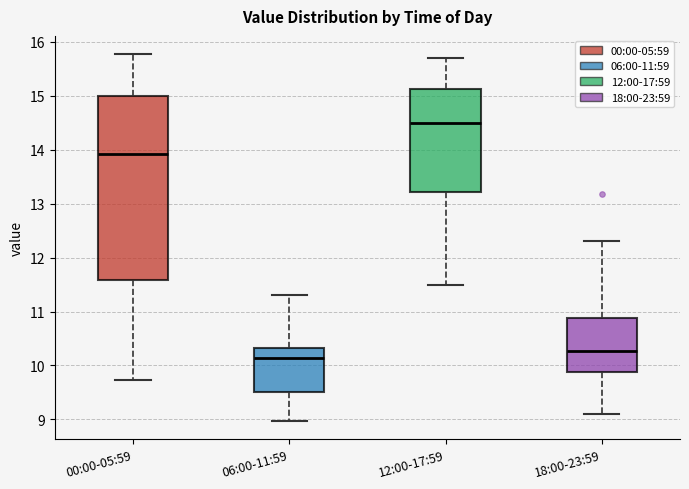

Reading left to right, transcribe this box plot: for each box, give where its median line is, the range the box spans, and where its two whiskers end, as read against the y-axis. The values are not printed on the chart, so give them approximately, as read against the axis.

00:00-05:59: median 13.9, box 11.6 to 15.0, whiskers 9.7 to 15.8
06:00-11:59: median 10.1, box 9.5 to 10.3, whiskers 9.0 to 11.3
12:00-17:59: median 14.5, box 13.2 to 15.1, whiskers 11.5 to 15.7
18:00-23:59: median 10.3, box 9.9 to 10.9, whiskers 9.1 to 12.3